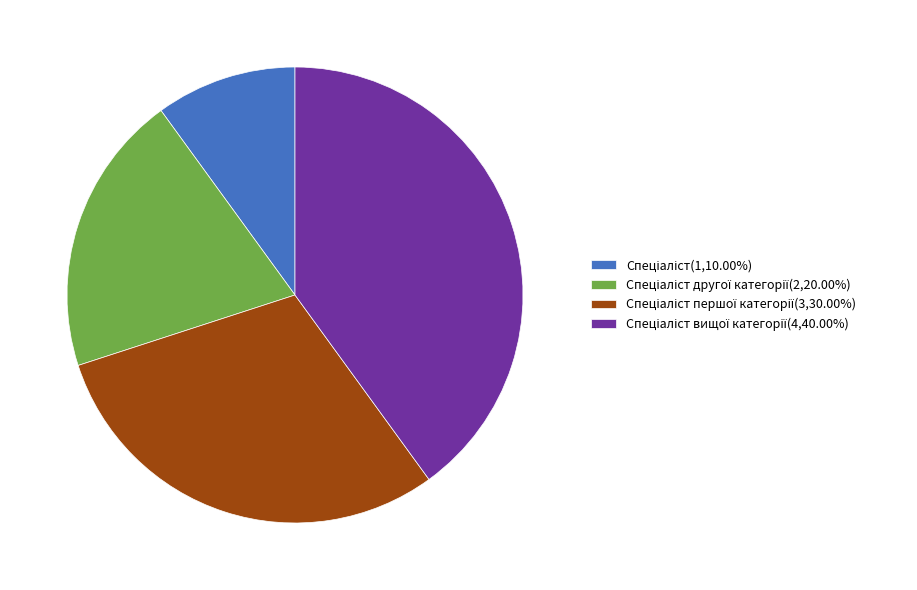

Does any single category account for the majority?

No